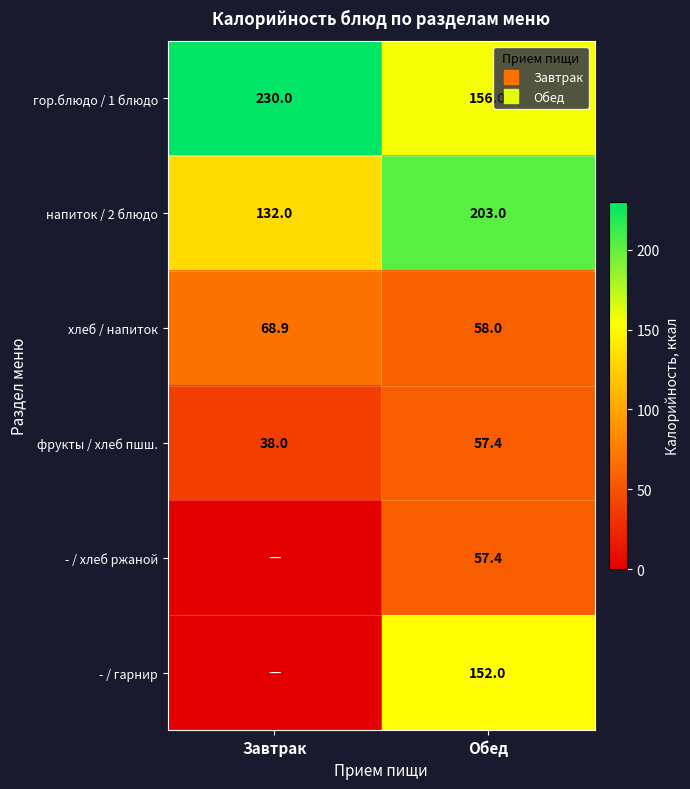

The хлеб / напиток series shows 58.0 at Обед. True or false?

True